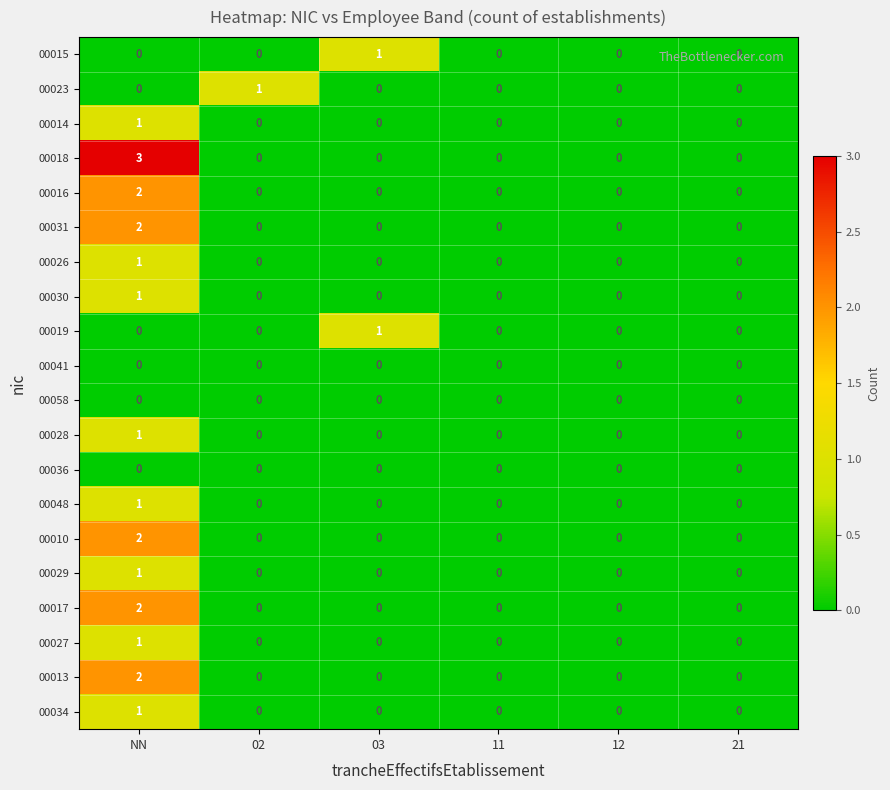

Which series has the largest total across all categories?

00018